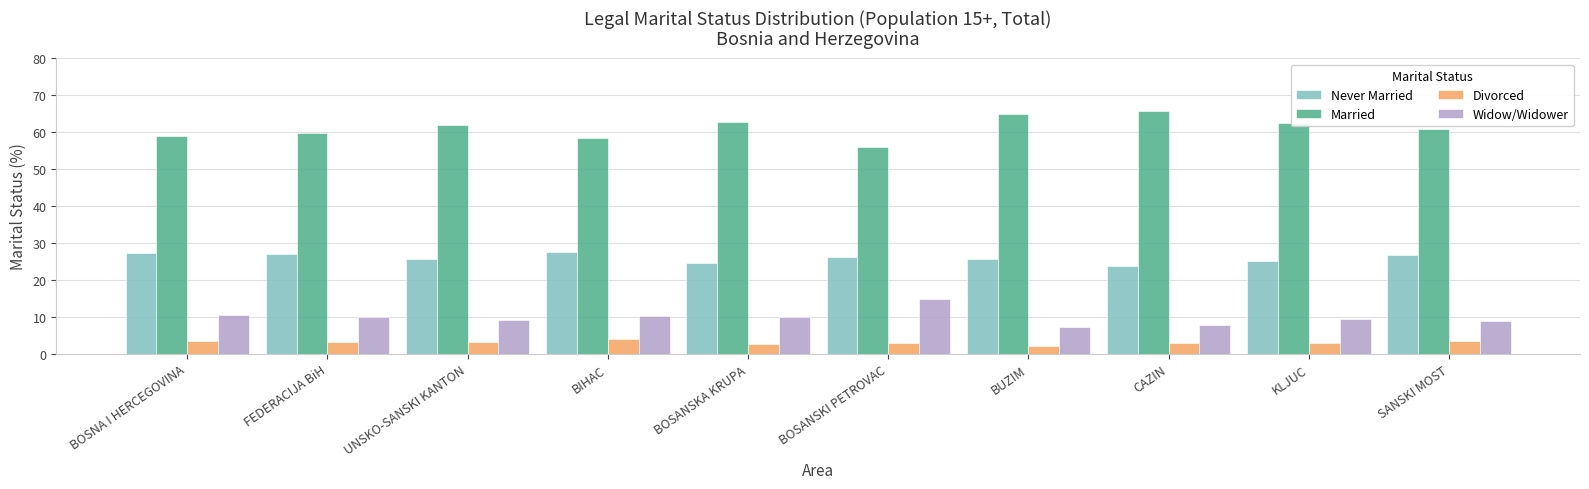

Is it true that Never Married equals 27.1 at BOSNA I HERCEGOVINA?

True